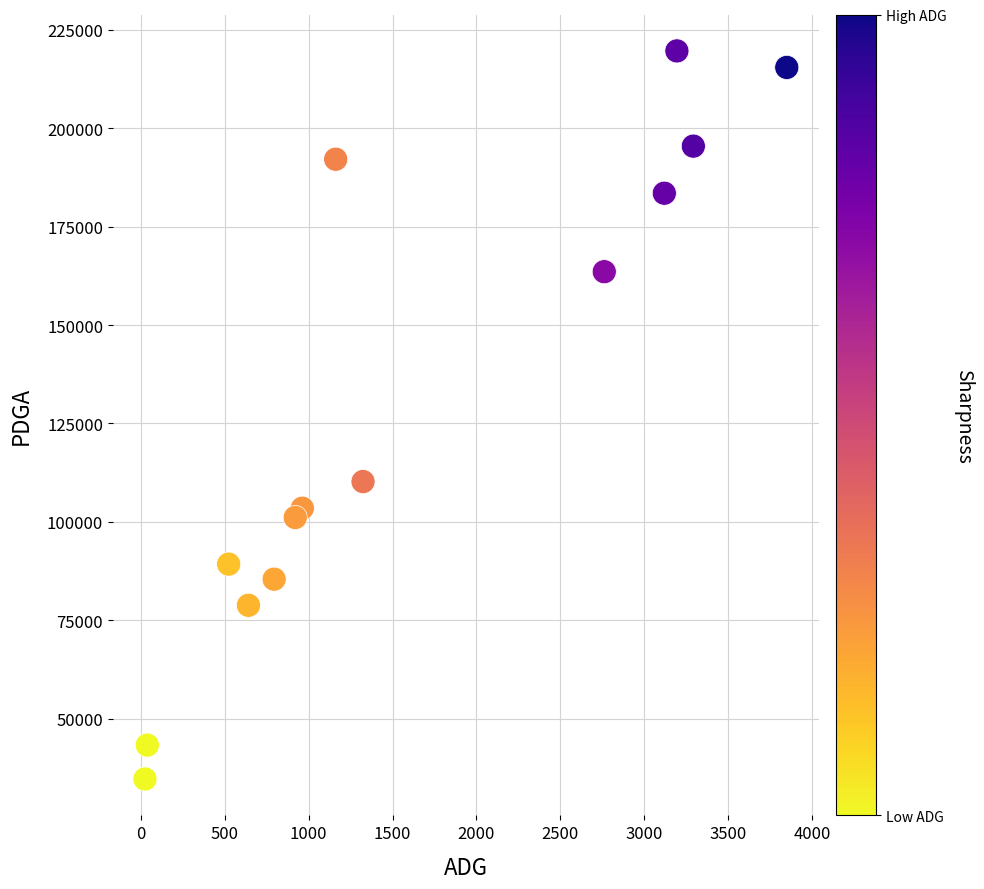

What Y value in the scatter plot is closest to 127158?

110230